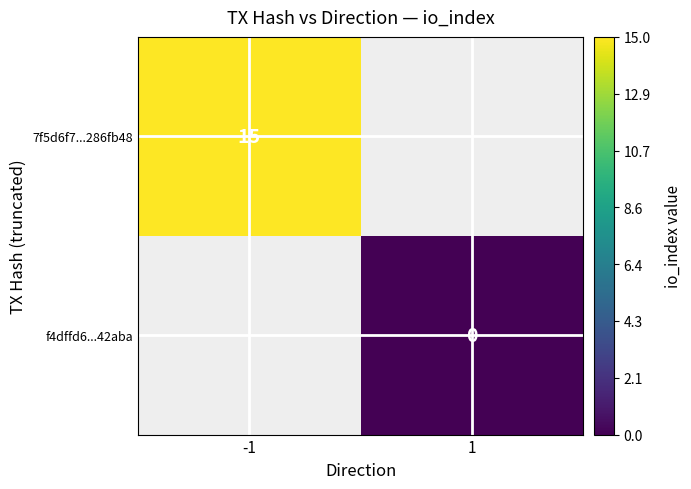

The 7f5d6f7...286fb48 series shows 15 at -1. True or false?

True